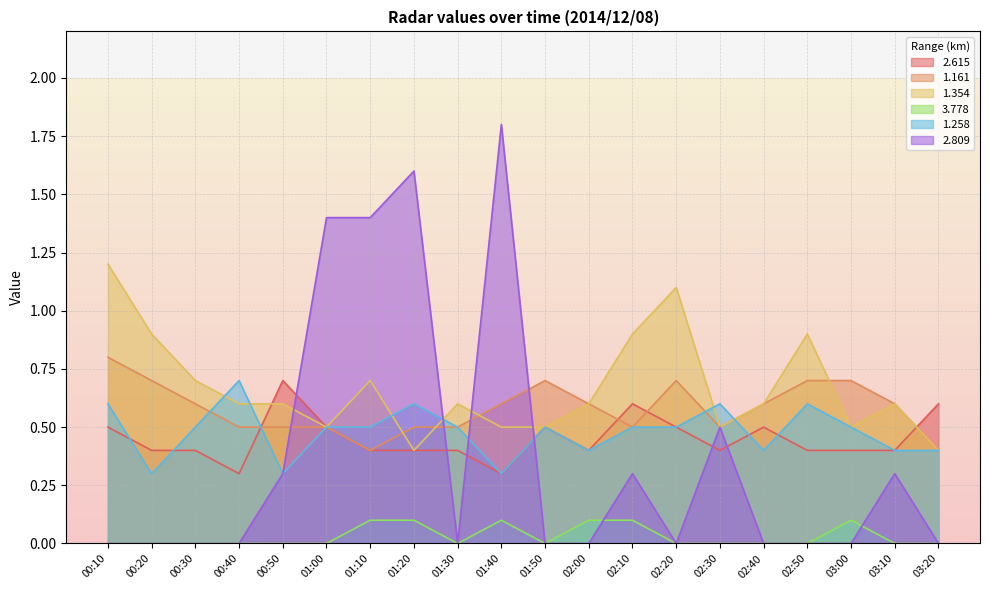

Does the chart display data point markers on the line(s)?

No